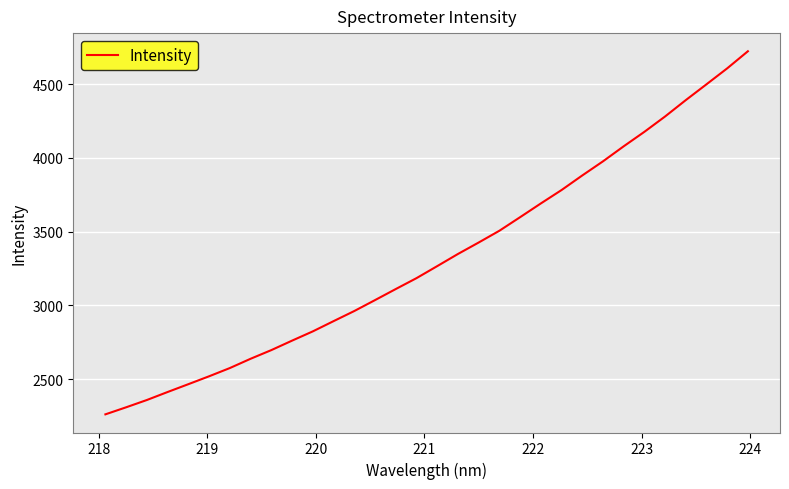

What is the smallest value displayed?

2262.4